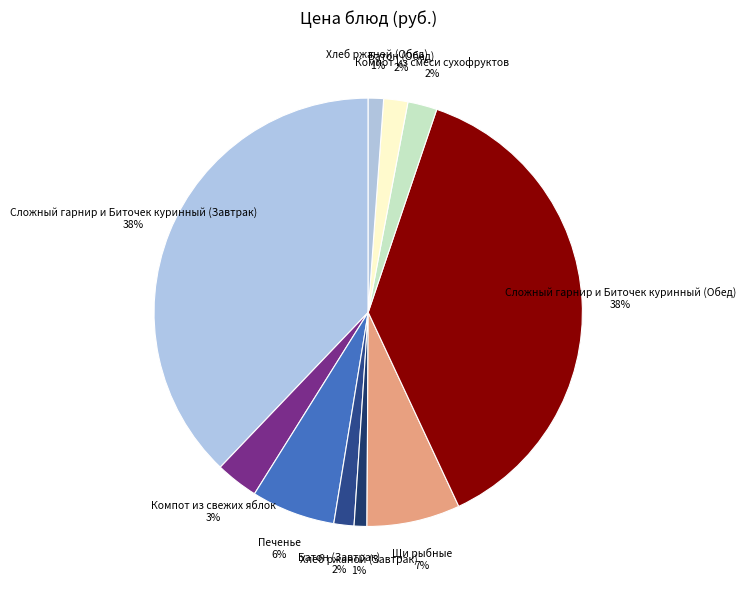

How many segments does this pie chart have?

10